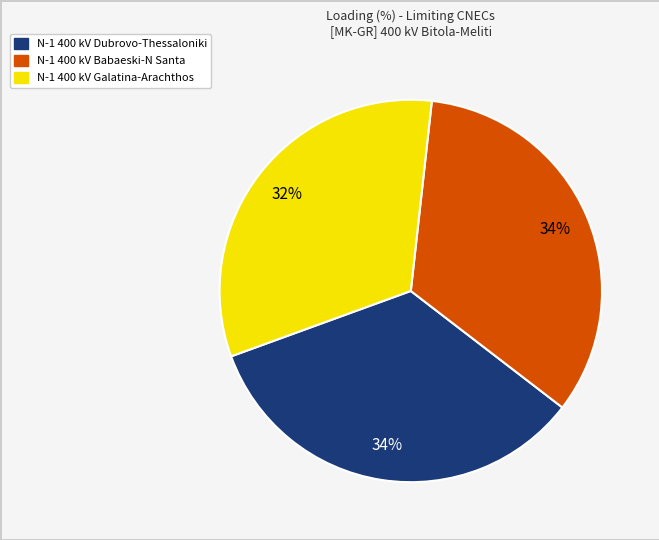

What is the ratio of the value at N-1 400 kV Dubrovo-Thessaloniki to the value at N-1 400 kV Babaeski-N Santa?

1.0